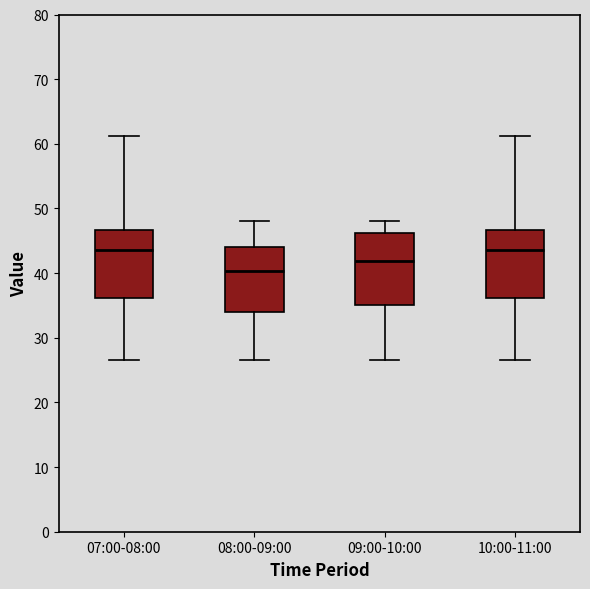

Reading left to right, transcribe this box plot: for each box, give where its median line is, the range the box spans, and where its two whiskers end, as read against the y-axis. The values are not printed on the chart, so give them approximately, as read against the axis.

07:00-08:00: median 44, box 36 to 47, whiskers 27 to 61
08:00-09:00: median 40, box 34 to 44, whiskers 27 to 48
09:00-10:00: median 42, box 35 to 46, whiskers 27 to 48
10:00-11:00: median 44, box 36 to 47, whiskers 27 to 61